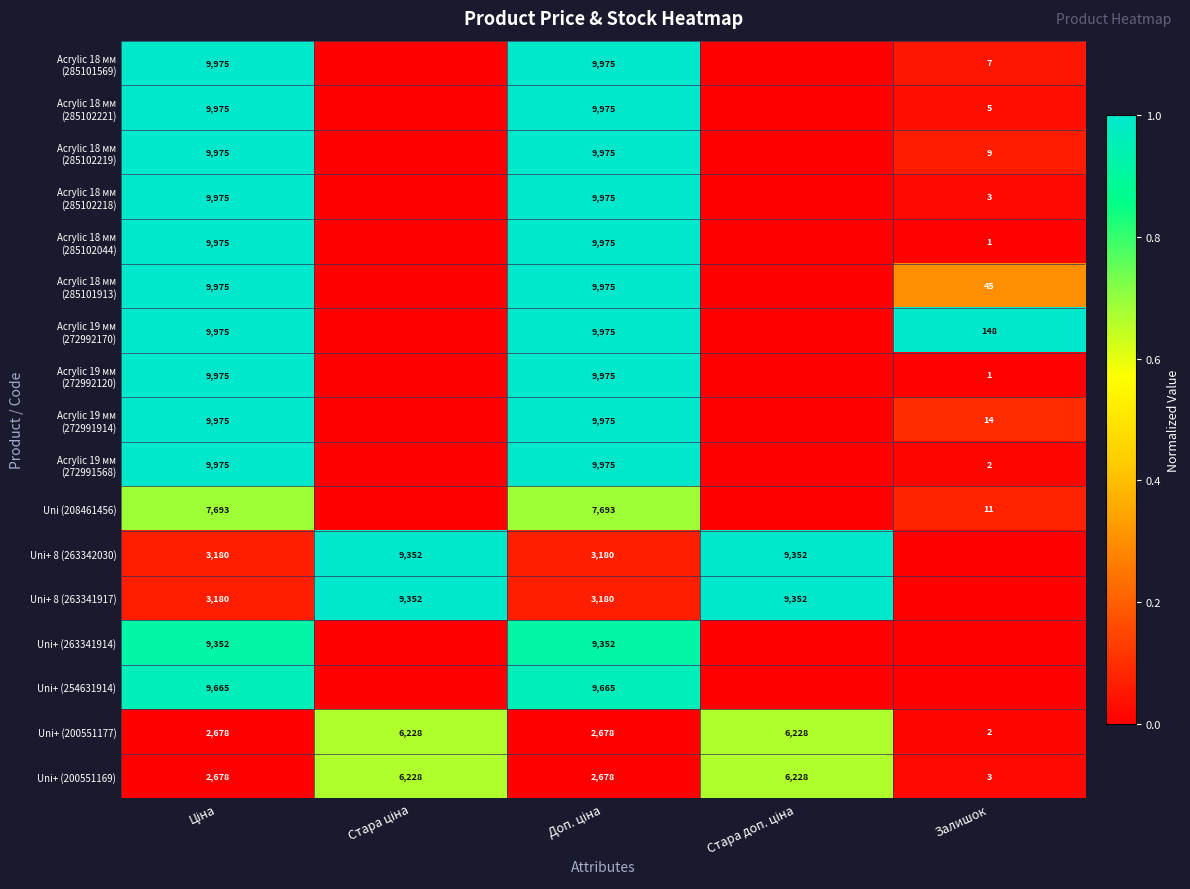

What is the highest value of the Uni+ (200551169) series?

6228